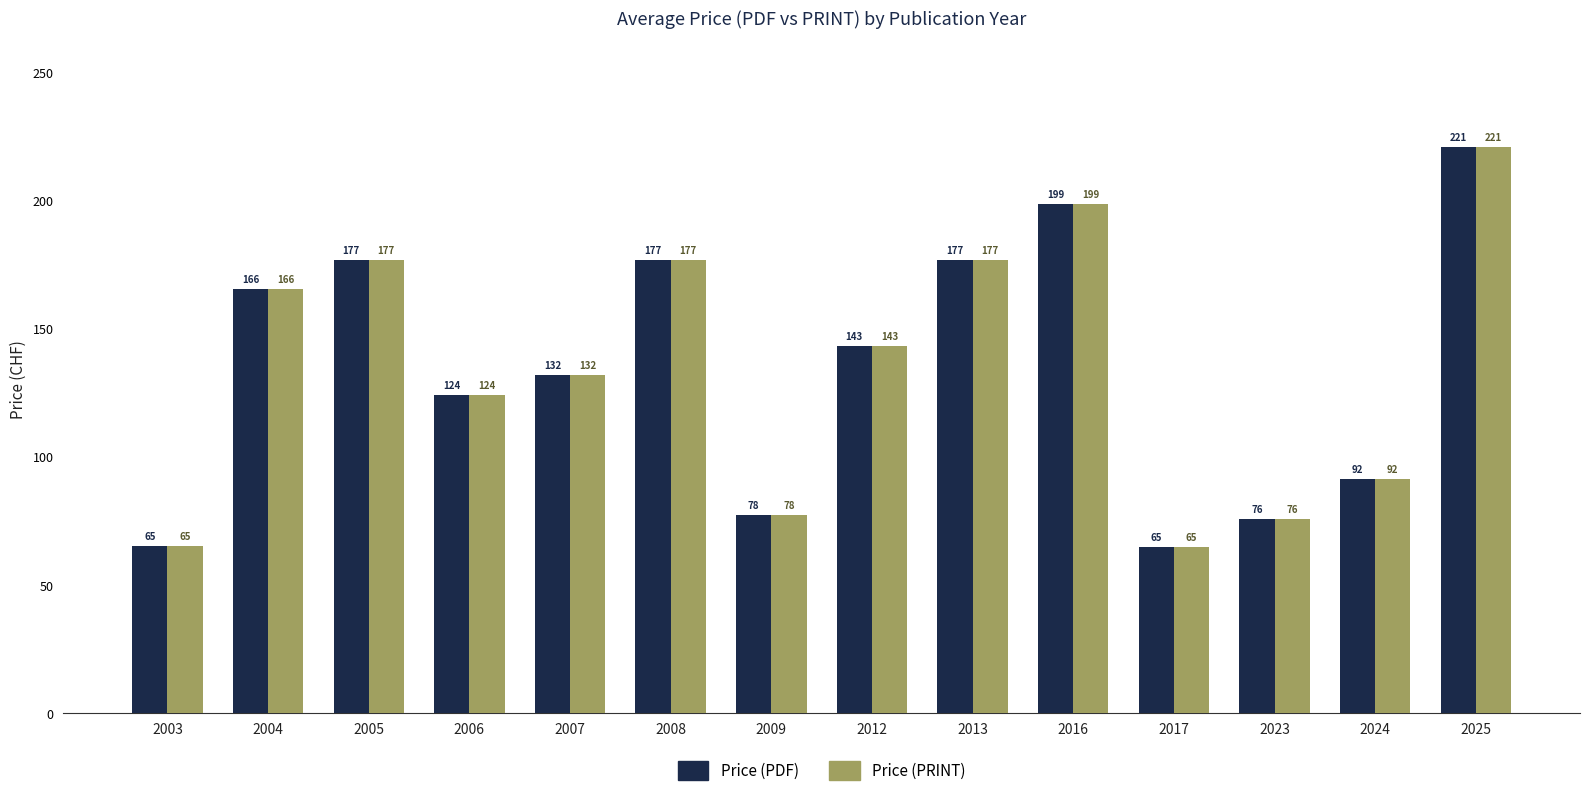

Where is Price (PDF) nearest to the value 143?

2012